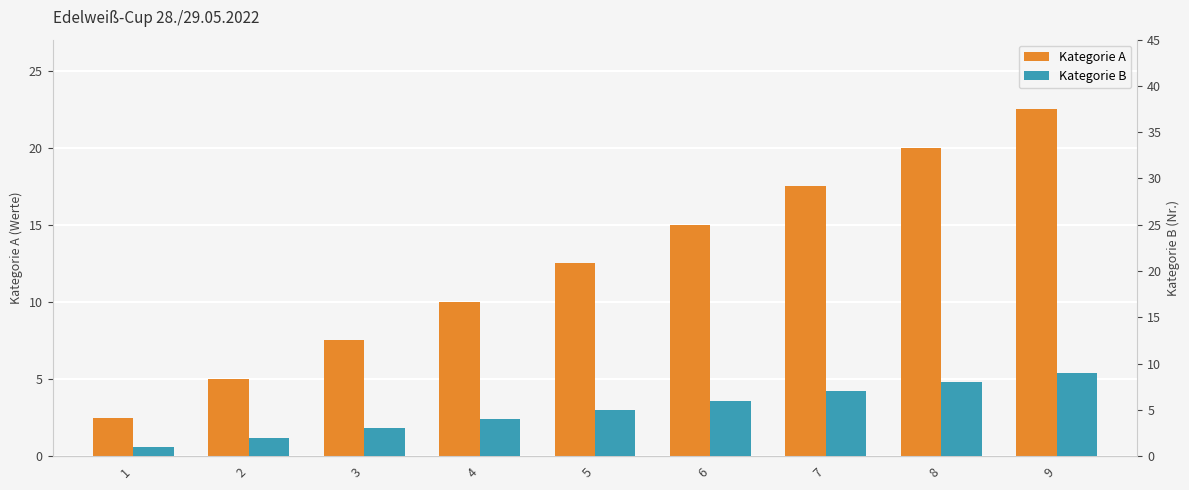

What is the total value across all series at 3?

10.5